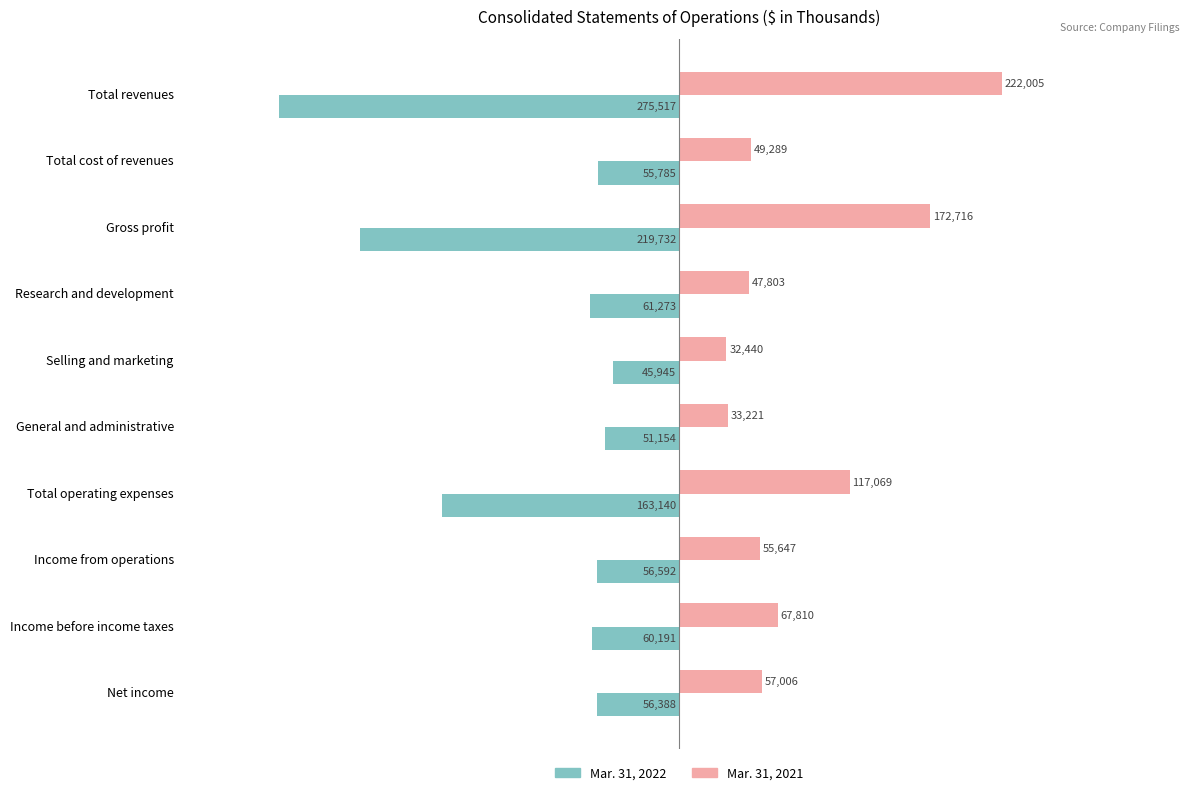

Which series has the largest range (max minus min)?

Mar. 31, 2022